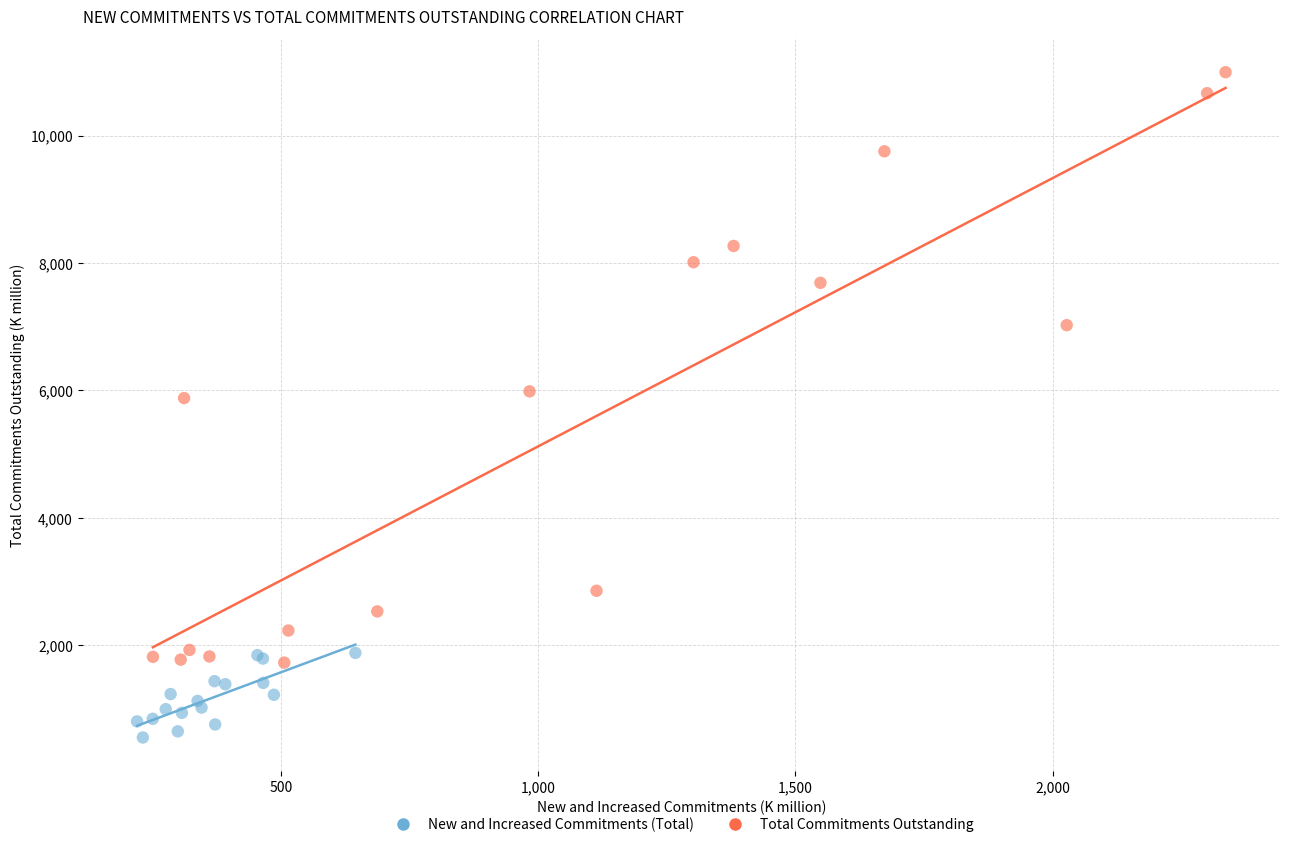

Which series has the largest Y range (max minus min)?

Total Commitments Outstanding